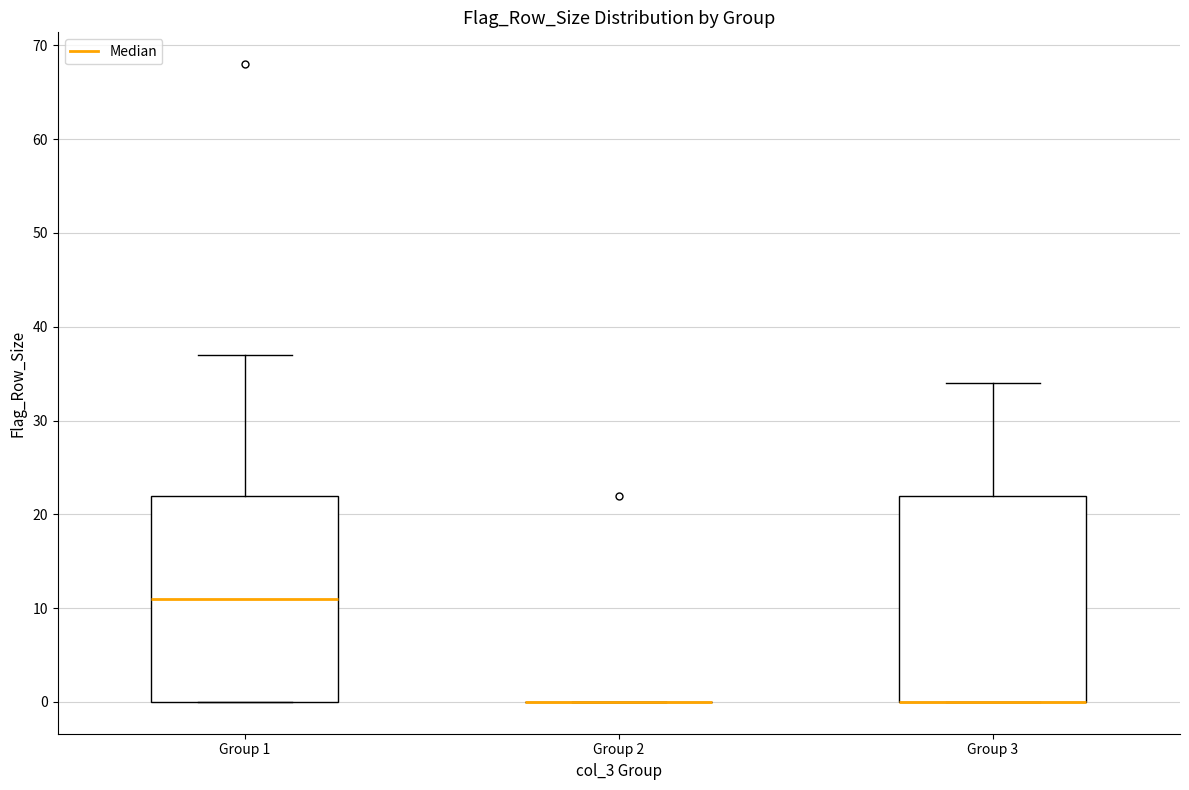

Reading left to right, transcribe this box plot: for each box, give where its median line is, the range the box spans, and where its two whiskers end, as read against the y-axis. The values are not printed on the chart, so give them approximately, as read against the axis.

Group 1: median 11, box 0 to 22, whiskers 0 to 37
Group 2: box collapsed to a line at 0, whiskers 0 to 0
Group 3: median 0 (drawn on the box's lower edge), box 0 to 22, whiskers 0 to 34